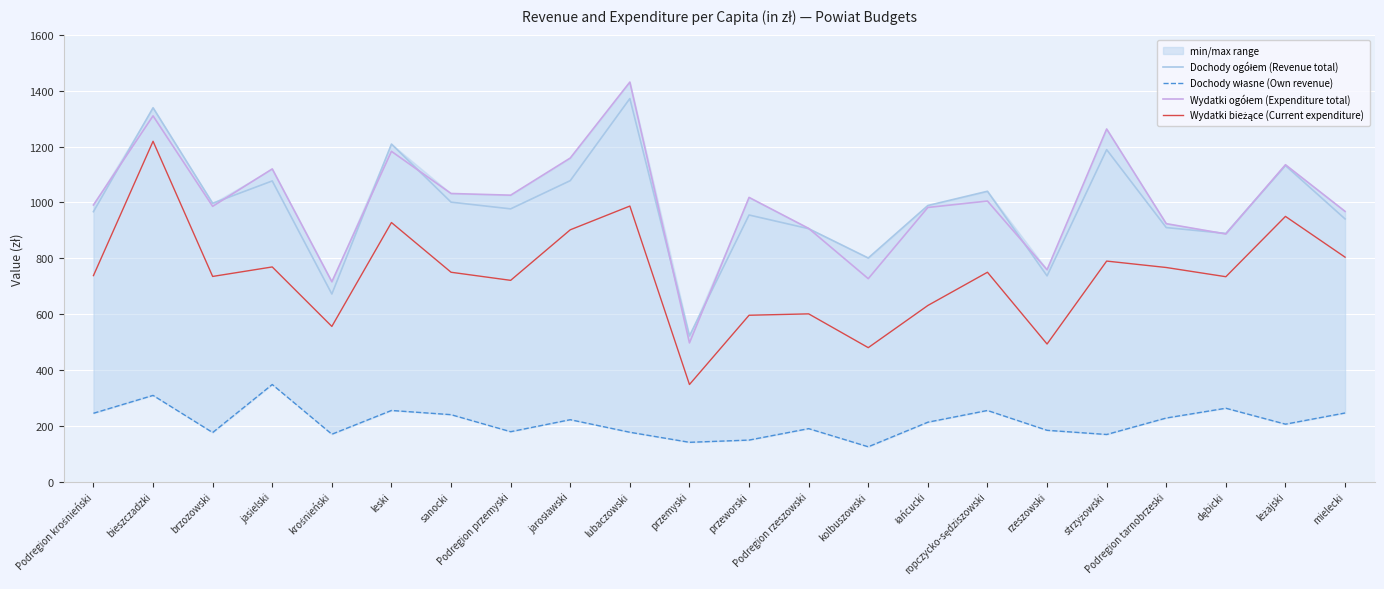

Is the value of Wydatki bieżące (Current expenditure) at przemyski greater than the value of Wydatki ogółem (Expenditure total) at Podregion przemyski?

No